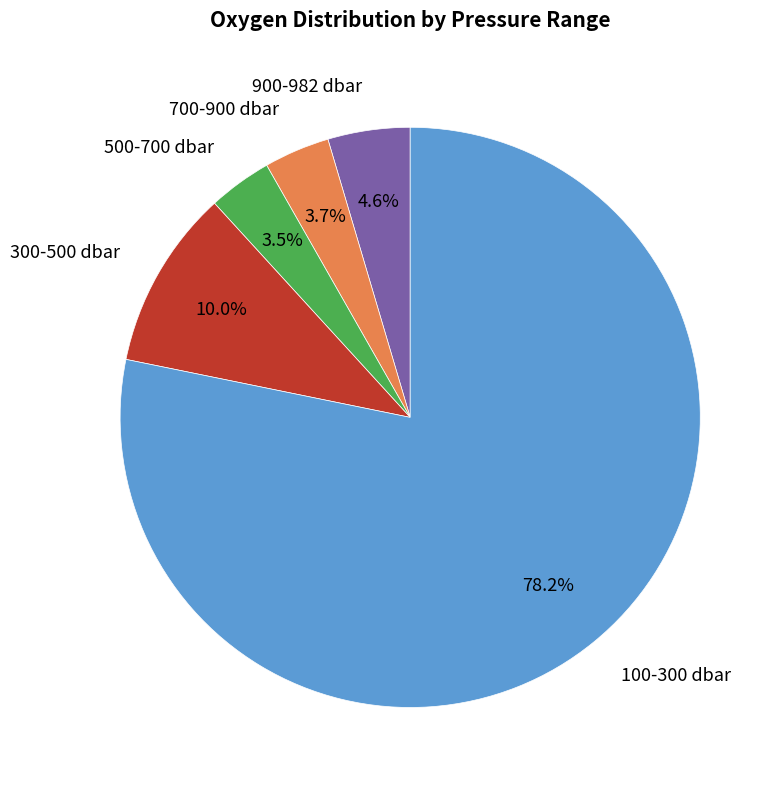

What is the largest slice in the pie chart?

100-300 dbar